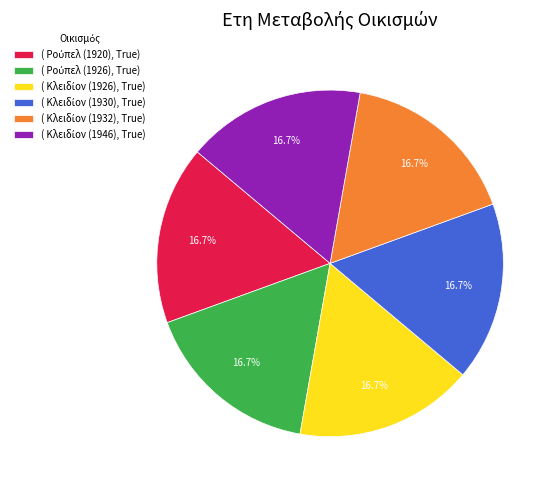

Is there any slice that represents more than half of the pie?

No